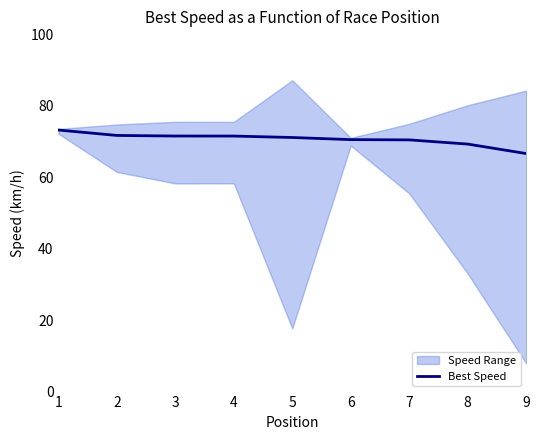

Is it true that the value at 2 is 120.3?

False